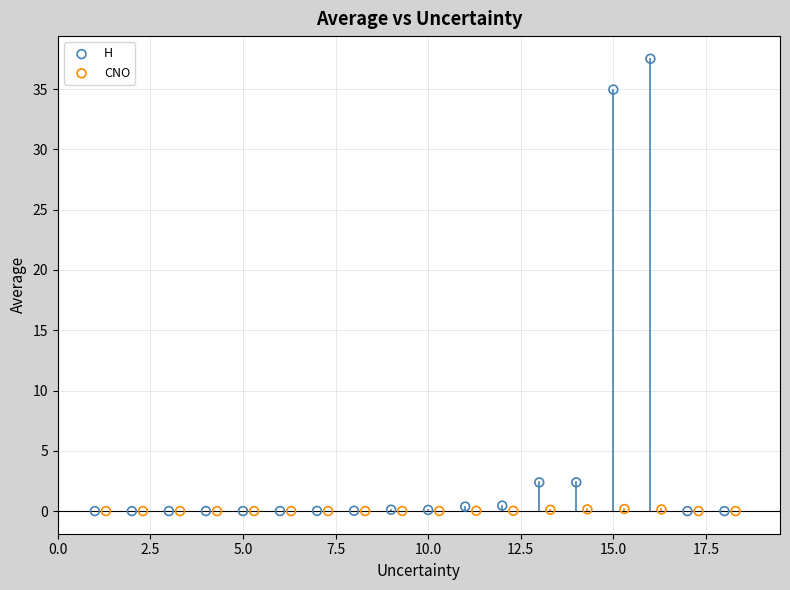

What are all the series names shown in the legend?

H, CNO